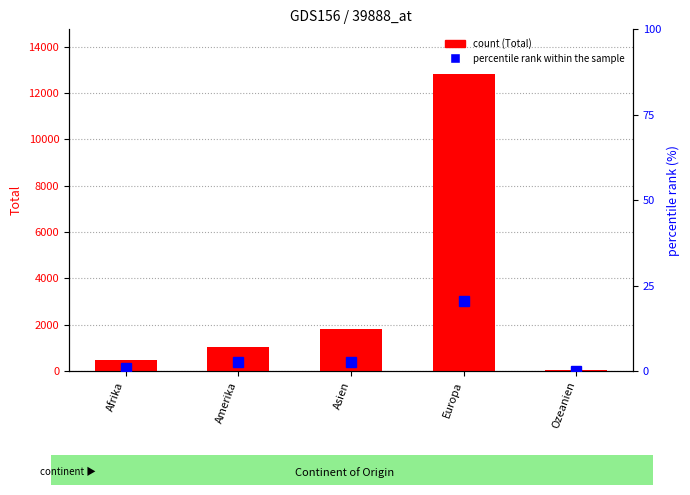

What is the difference between the Total values at Asien and Europa?

11009.0